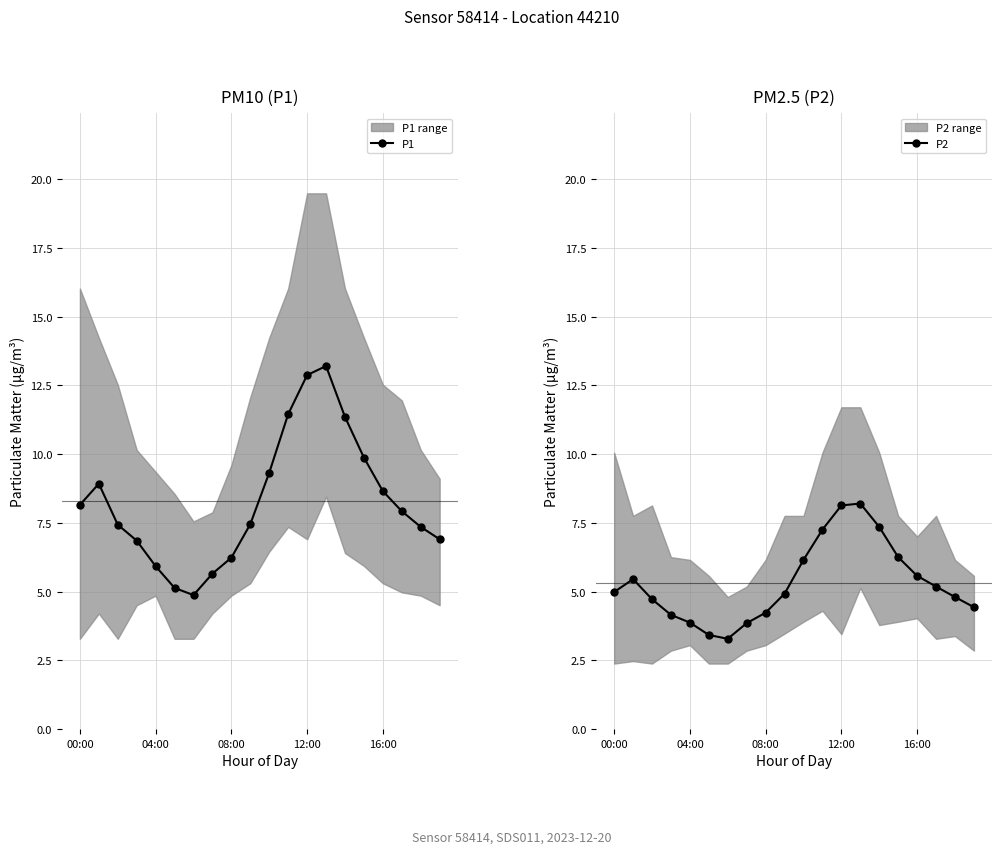

What position from the right is 15?

5